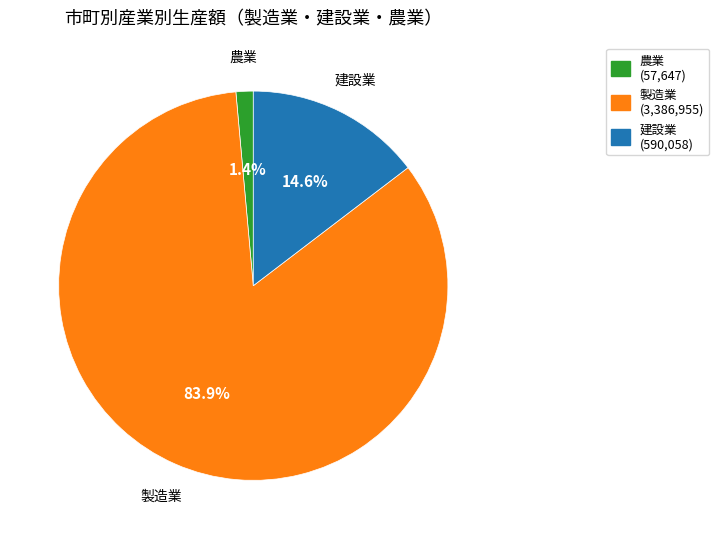

How many slices are in this pie chart?

3